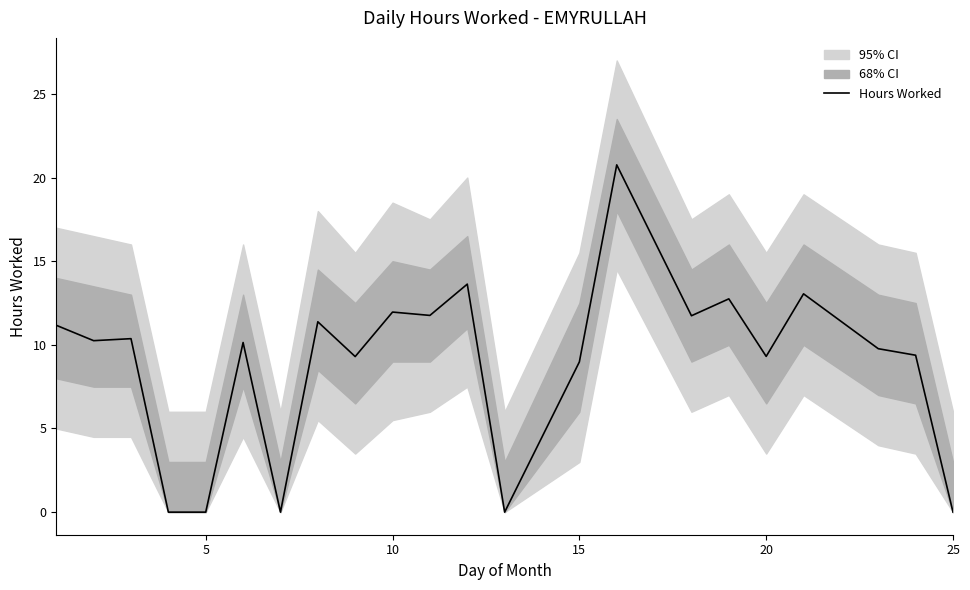

Reading left to right, what are all the values shown in this chart?

11.2	10.2	10.4	0.0	0.0	10.1	0.0	11.4	9.3	12.0	11.8	13.6	0.0	9.0	20.8	11.7	12.8	9.3	13.1	9.8	9.4	0.0